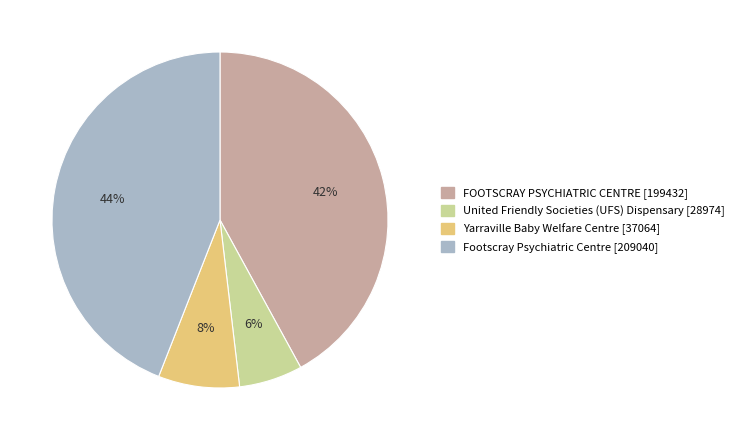

To the nearest percent, what percentage of the pie is FOOTSCRAY PSYCHIATRIC CENTRE?

42%